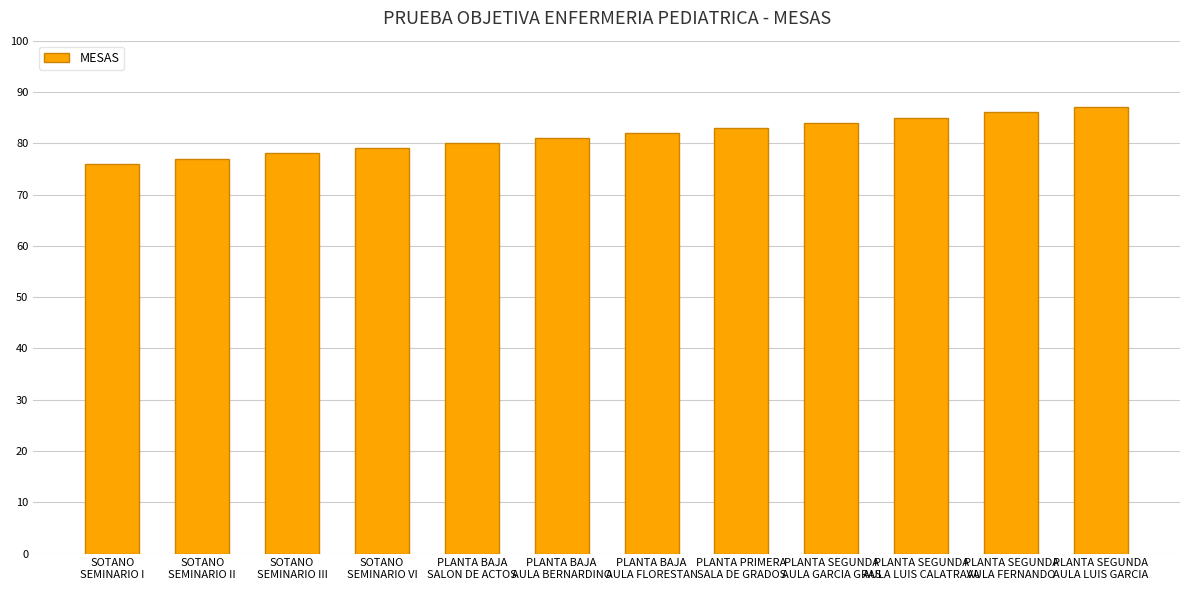

Reading left to right, list all the values displayed in this chart.

76	77	78	79	80	81	82	83	84	85	86	87